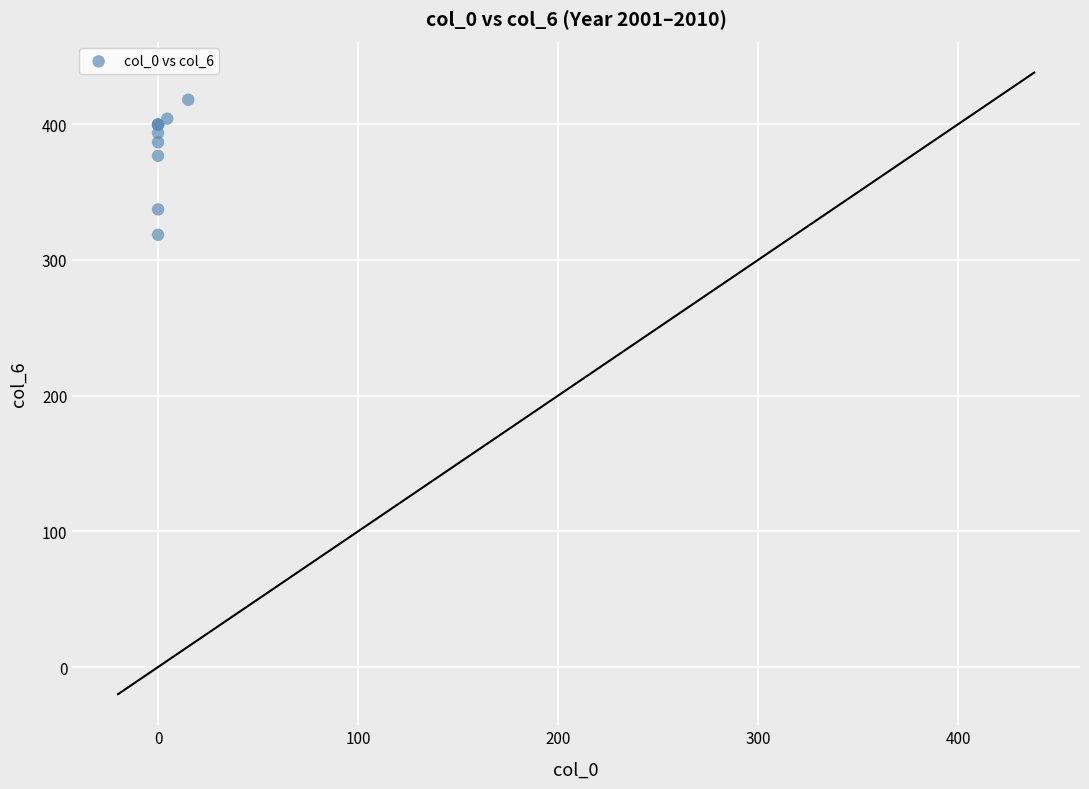

What Y value in the scatter plot is closest to 368?

376.6